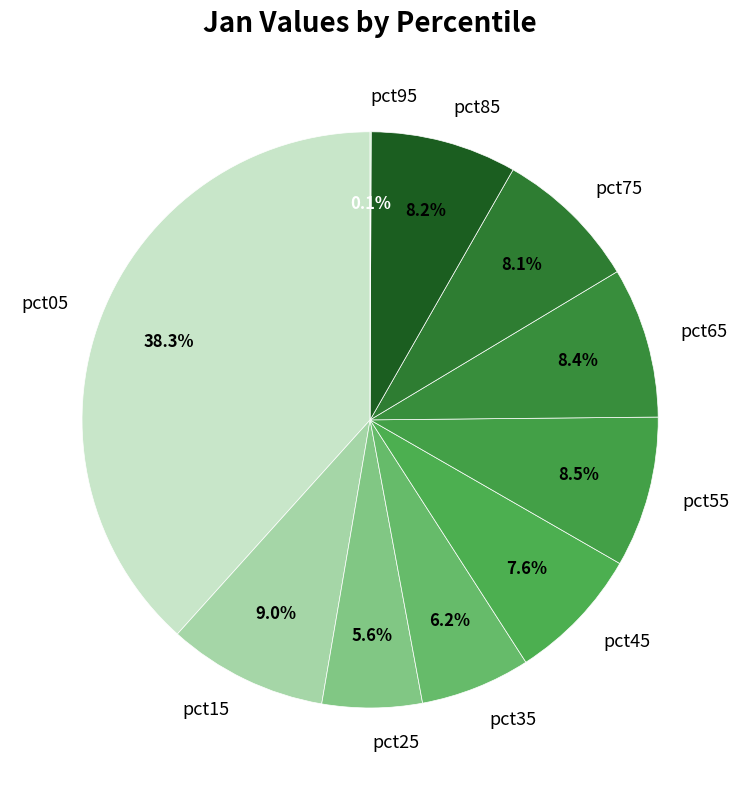

Is it true that pct25 is 6% of the pie?

True